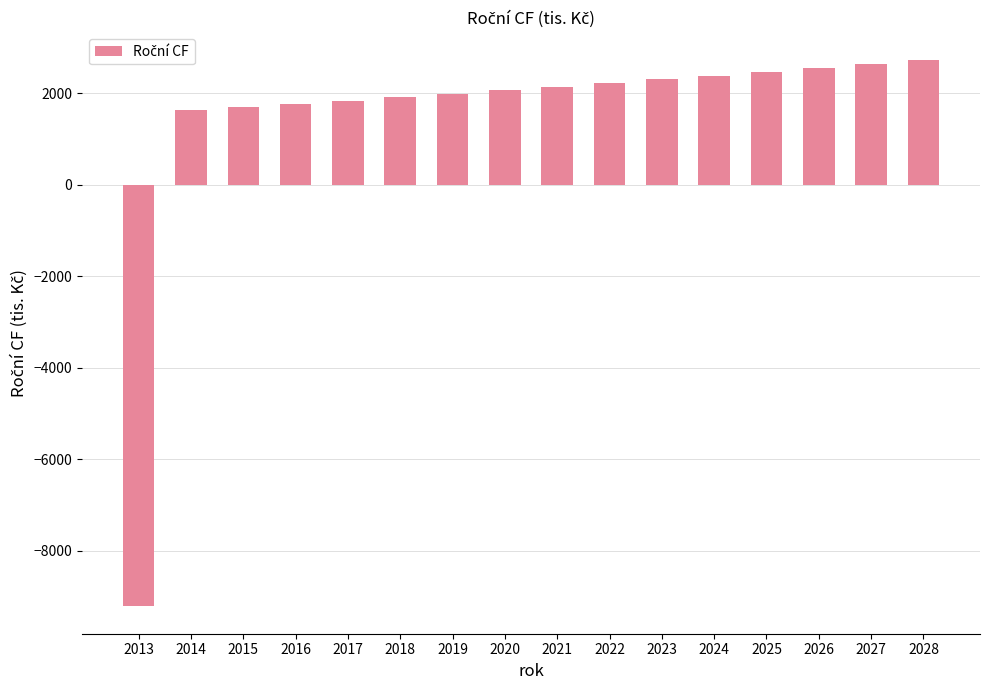

What is the greatest value displayed?

2728.0